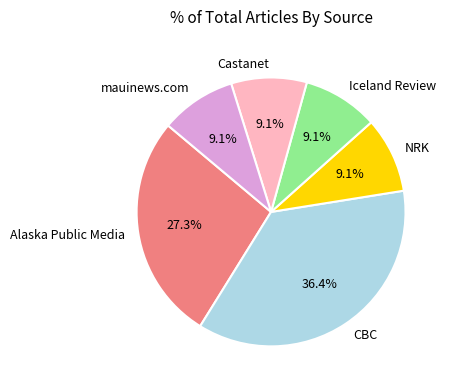

Approximately how many times larger is the value at Iceland Review compared to NRK?

1.0